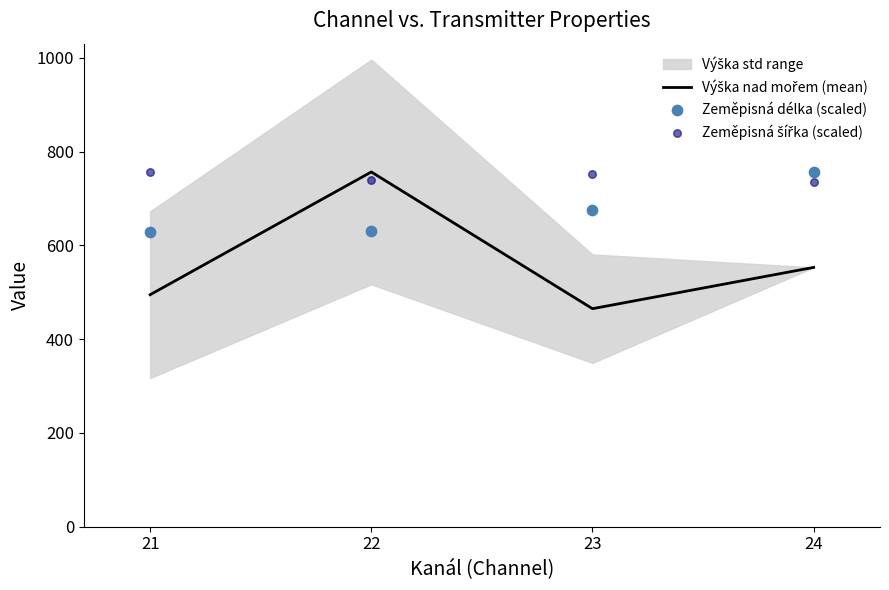

Is the value of Zeměpisná délka (scaled) at 22 greater than the value of Zeměpisná šířka (scaled) at 22?

No